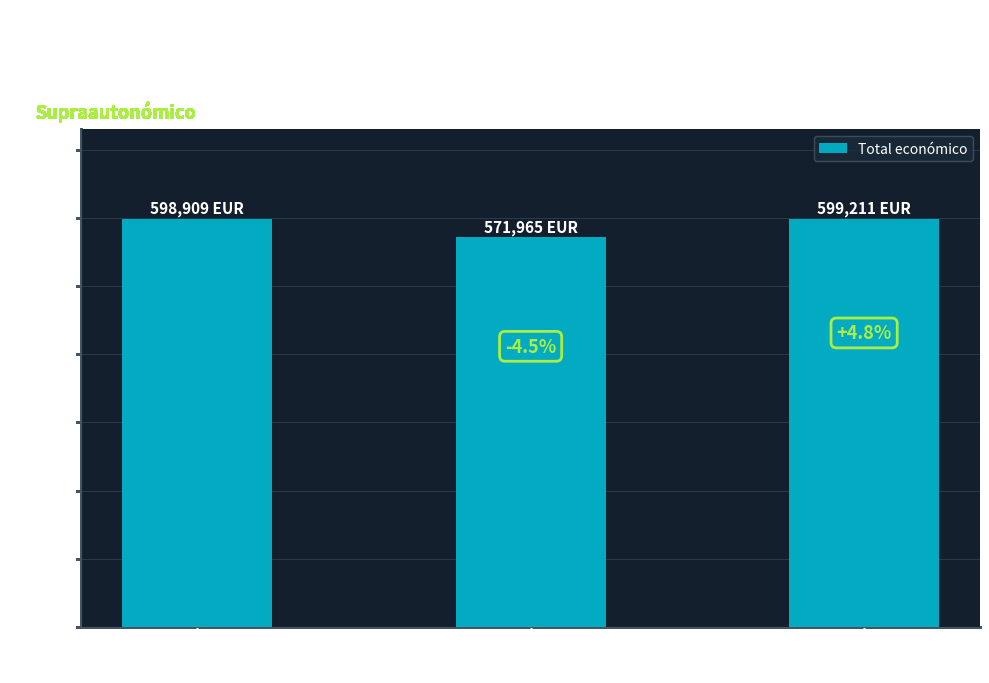

How many bars are there in total?

3